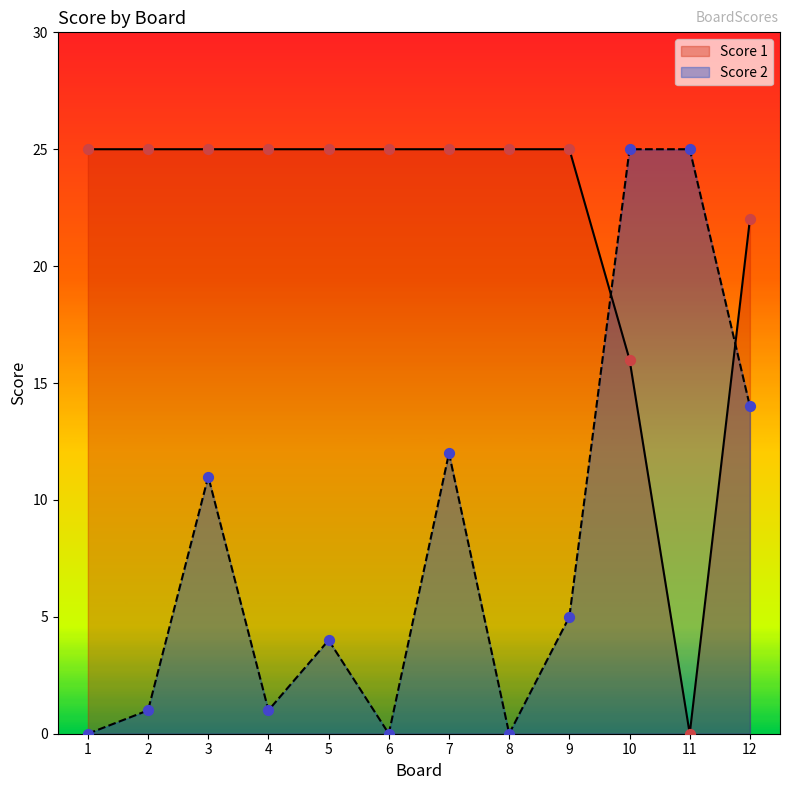

Which series contains the highest Y value?

Score 1